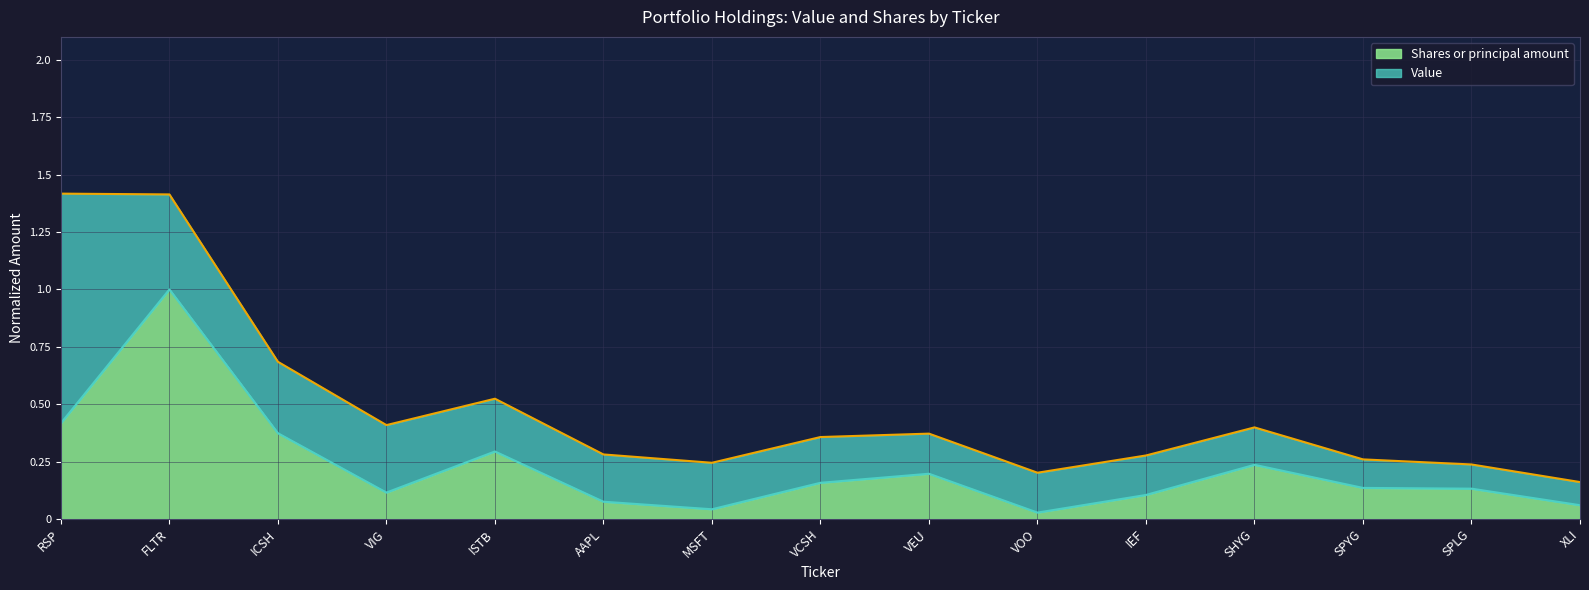

Where is the first local maximum?

FLTR